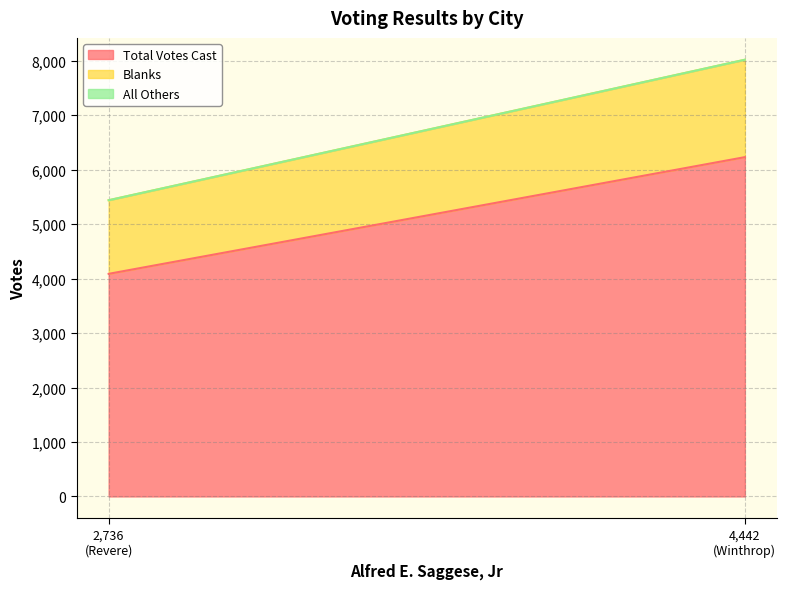

Rank the series by their average value, from lowest to highest.

All Others, Blanks, Total Votes Cast